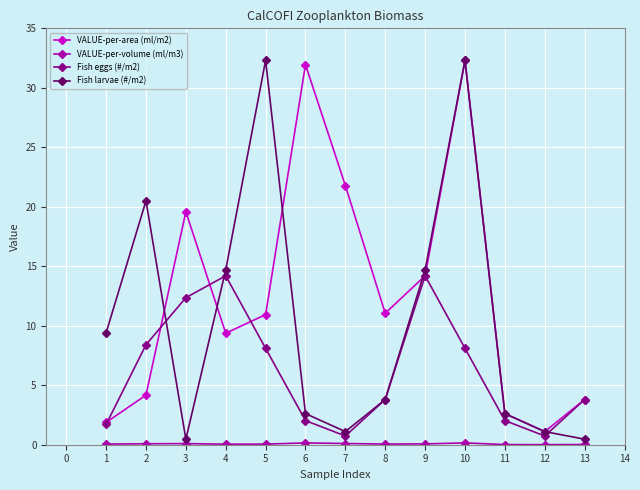

Which series has the largest range (max minus min)?

Fish larvae (#/m2)